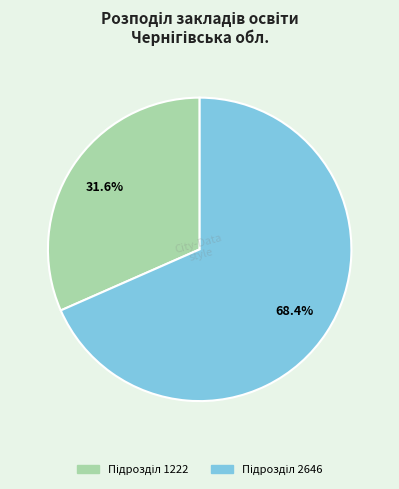

Is there a majority slice in this chart?

Yes